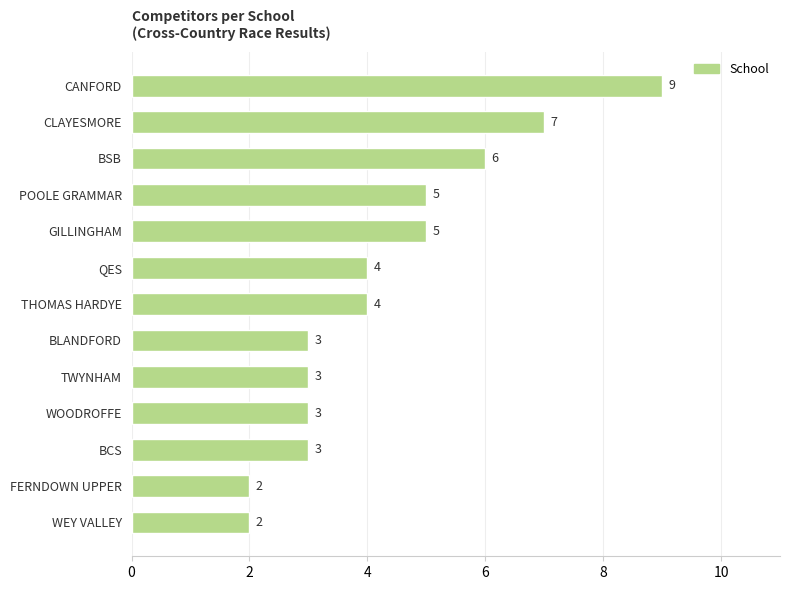

Is it true that the value at BSB is 10?

False